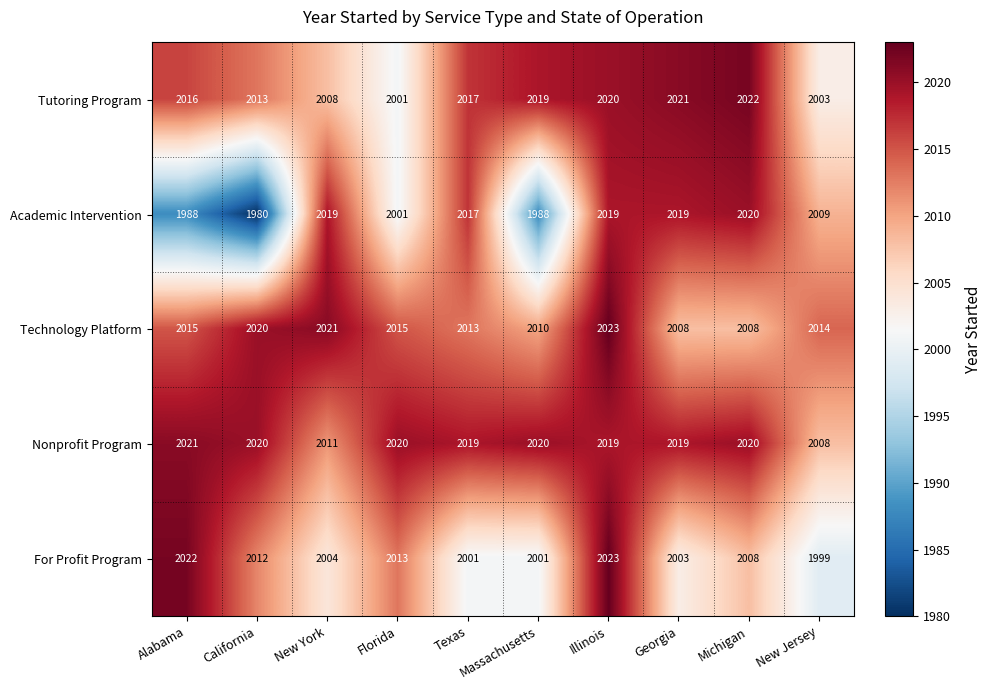

The Technology Platform series shows 1044 at Alabama. True or false?

False